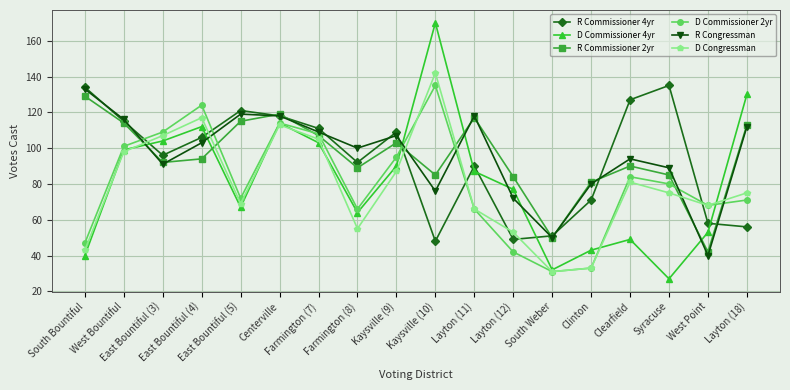

What is the value of the D Commissioner 4yr point at the 18th from the left?

130